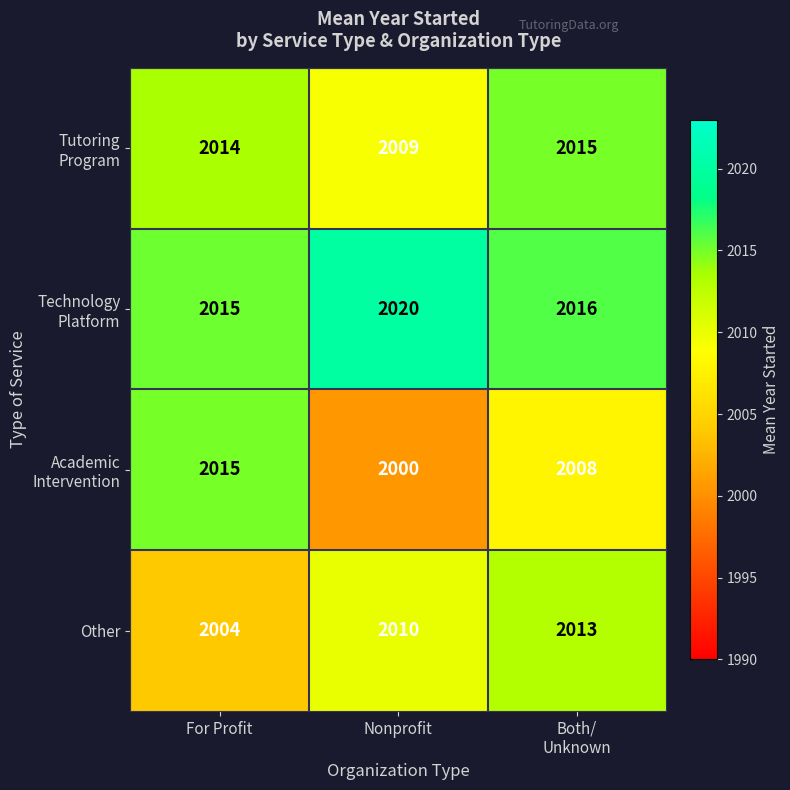

What is the maximum value shown in the chart?

2020